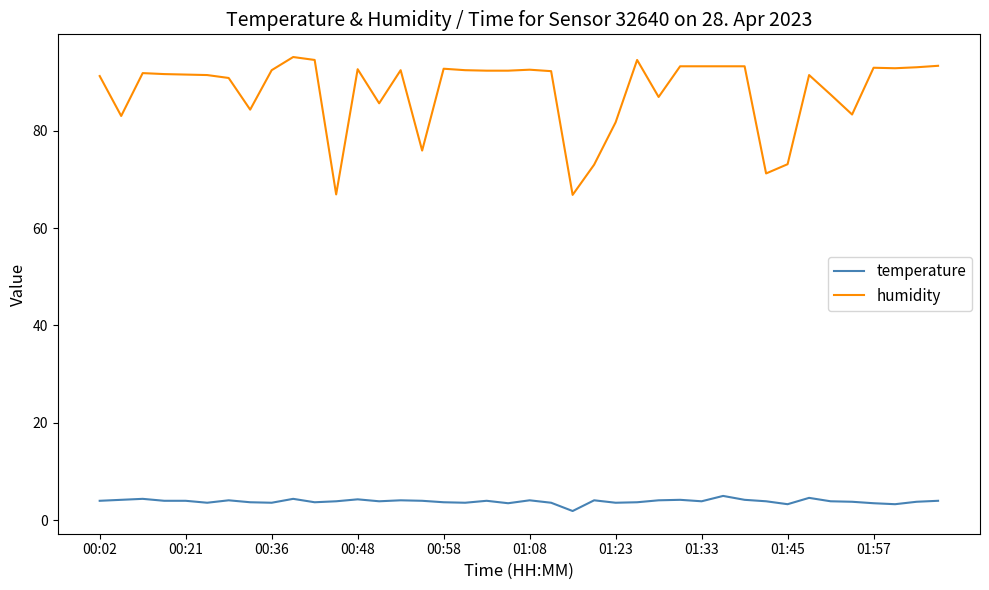

Which series has the largest range (max minus min)?

humidity